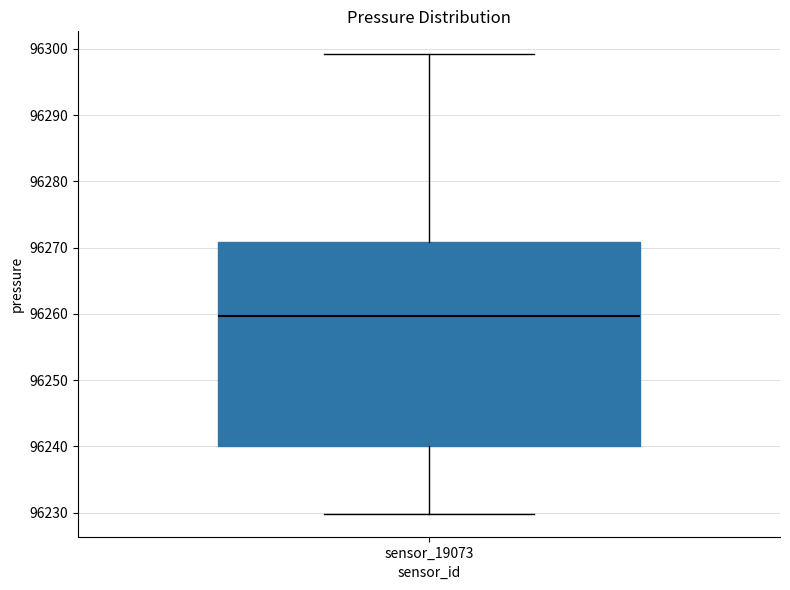

Transcribe this box plot: give where the median line is, the range the box spans, and where the two whiskers end, as read against the y-axis. The values are not printed on the chart, so give them approximately, as read against the axis.

median 96260, box 96240 to 96271, whiskers 96230 to 96299